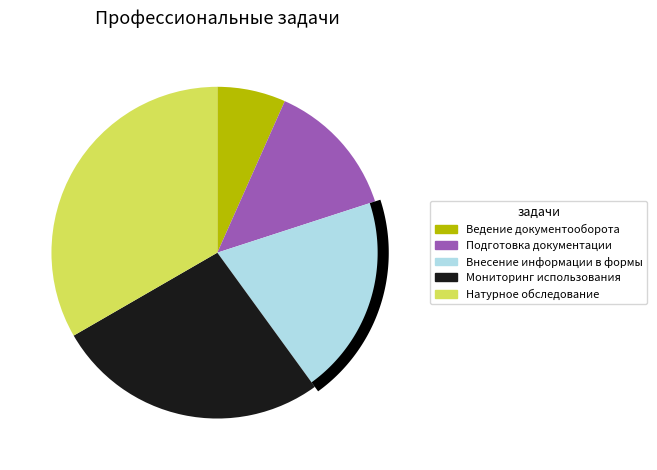

What percentage is the Натурное обследование slice, to the nearest percent?

33%